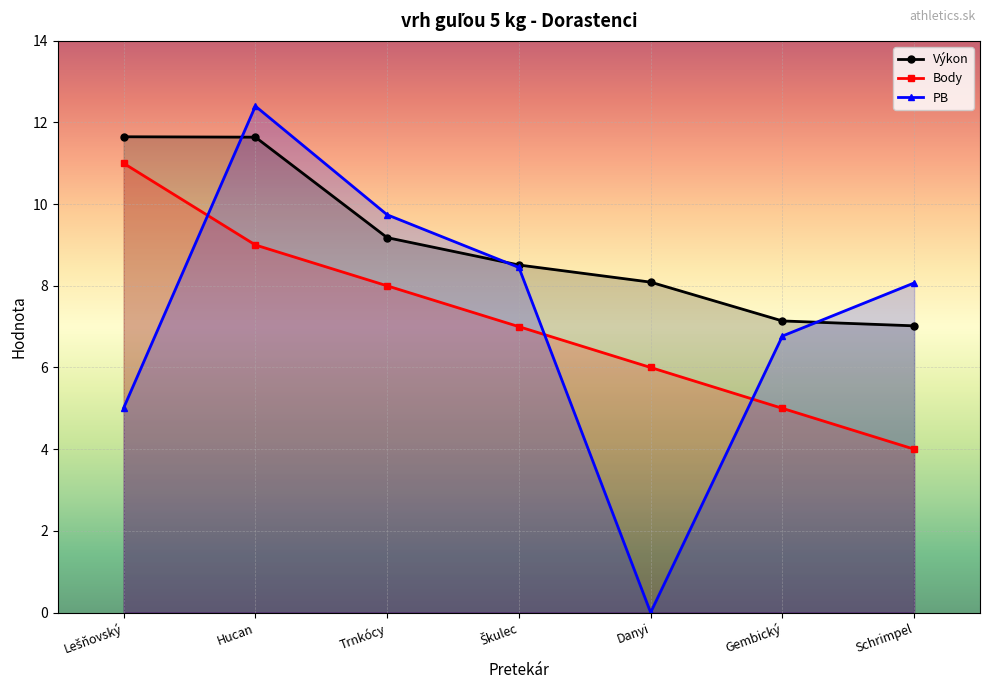

Between Schrimpel and Danyi, which is larger?

Danyi